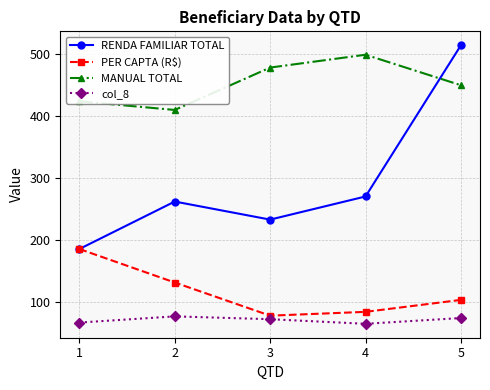

What is the difference between the highest and lowest values at 5?

441.3